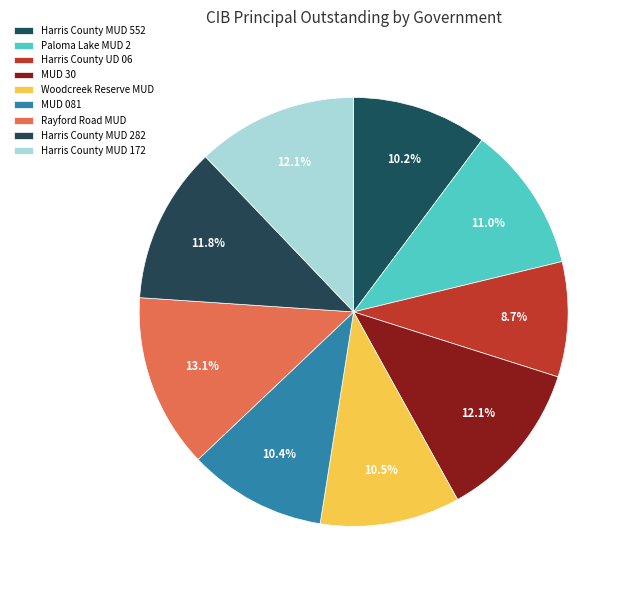

How many segments does this pie chart have?

9